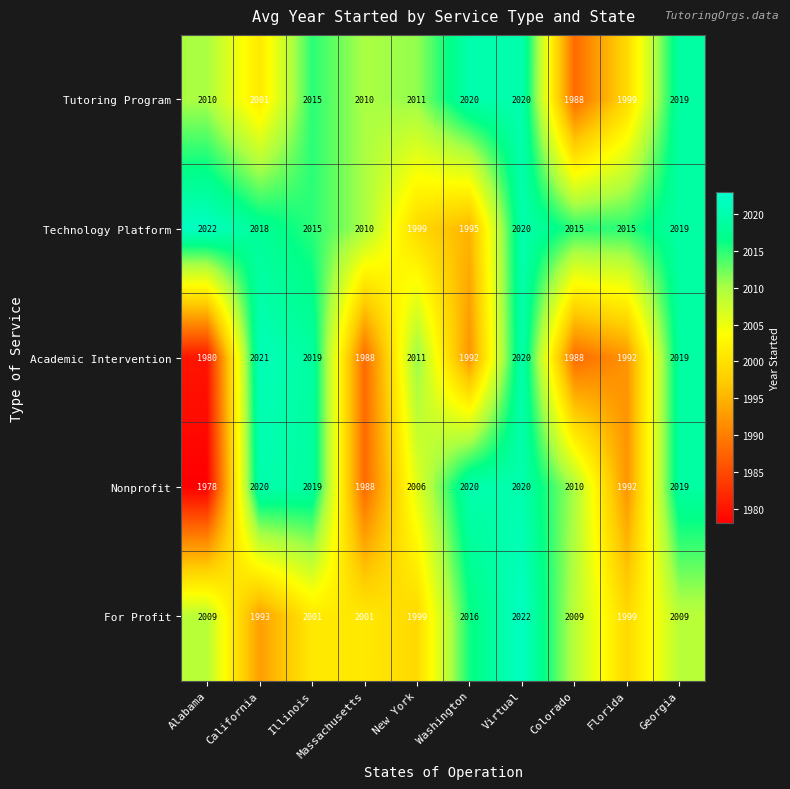

True or false: Academic Intervention has a value of 429 at Massachusetts.

False